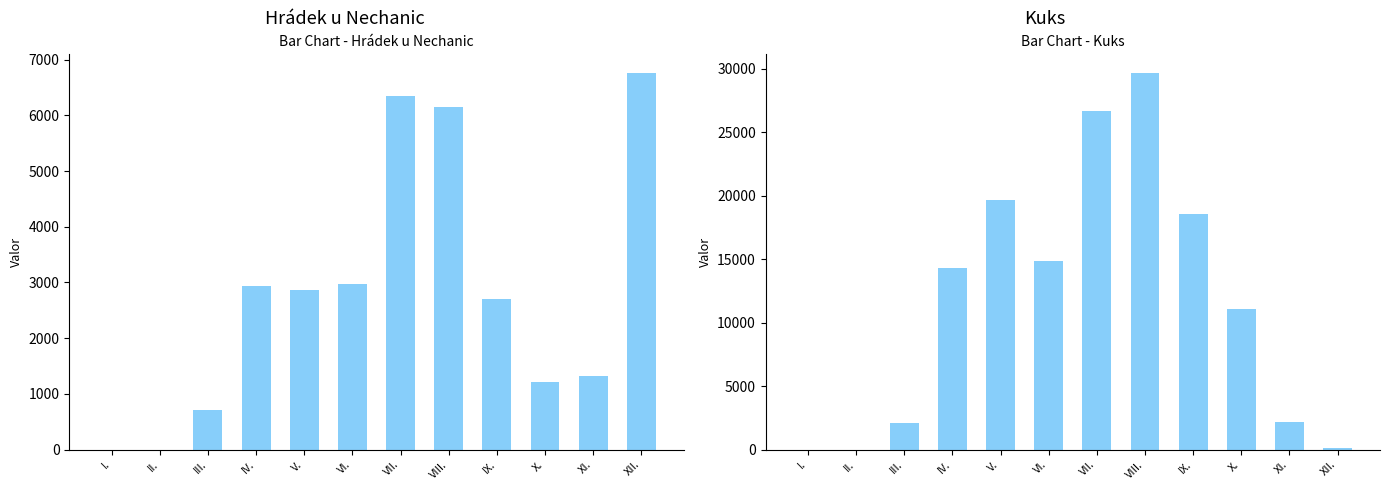

Rank the series by their maximum value, from highest to lowest.

Kuks, Hrádek u Nechanic